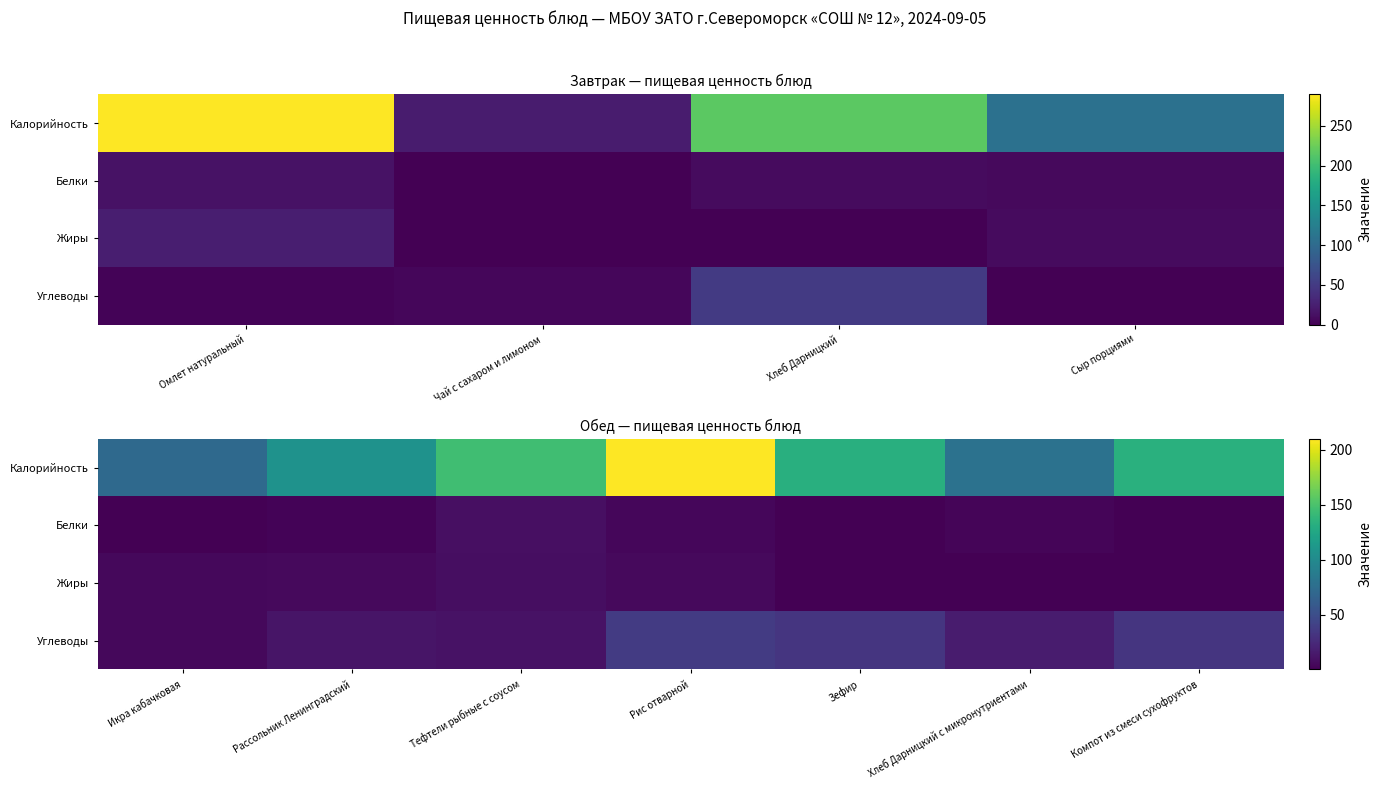

At how many categories does at least one series exceed 163?

1